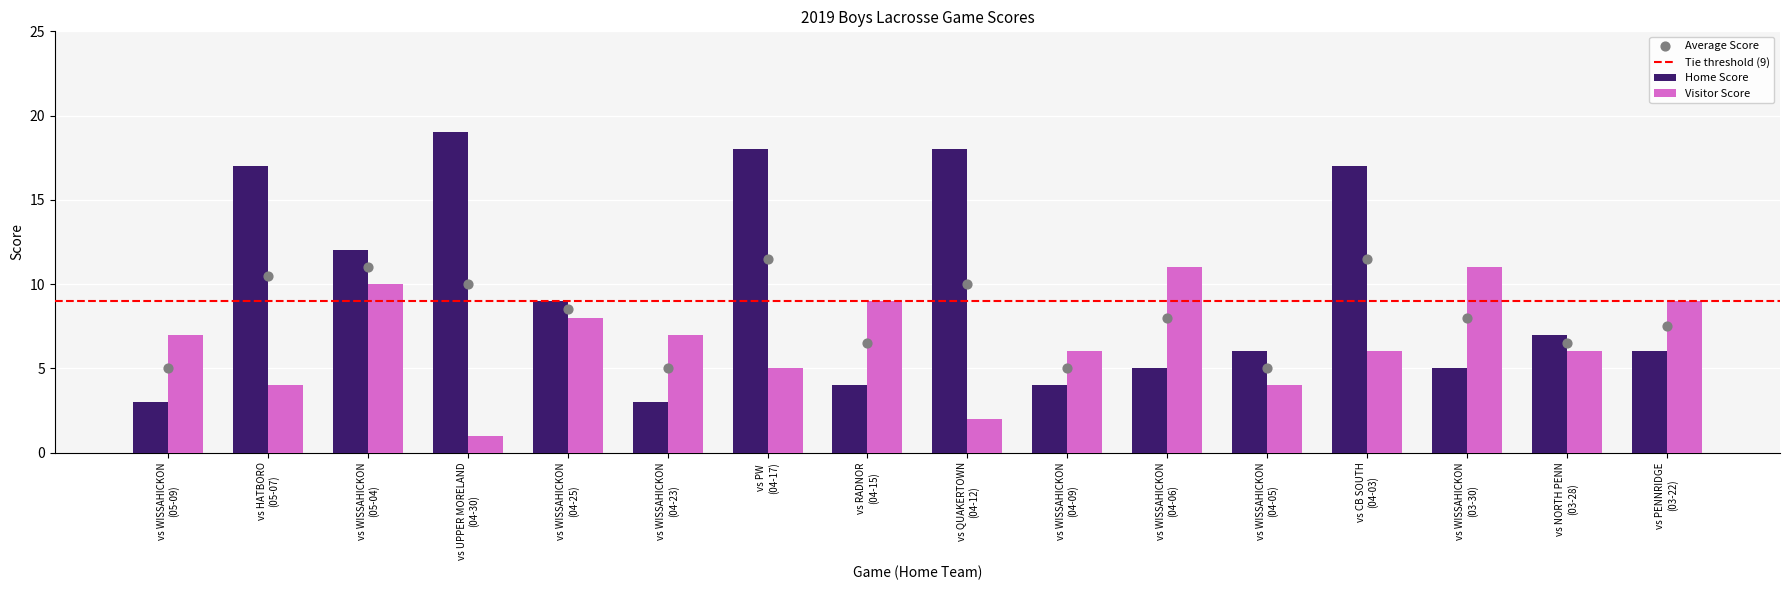

Is the value of Home Score at WISSAHICKON greater than the value of Visitor Score at WISSAHICKON?

Yes